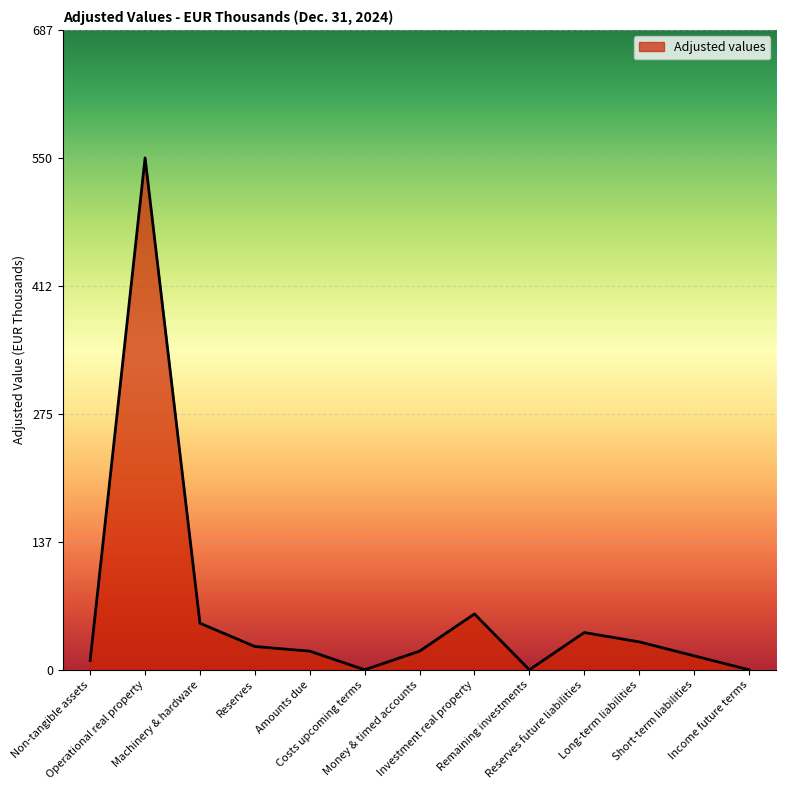

Where does the data first go above 20?

Operational real property